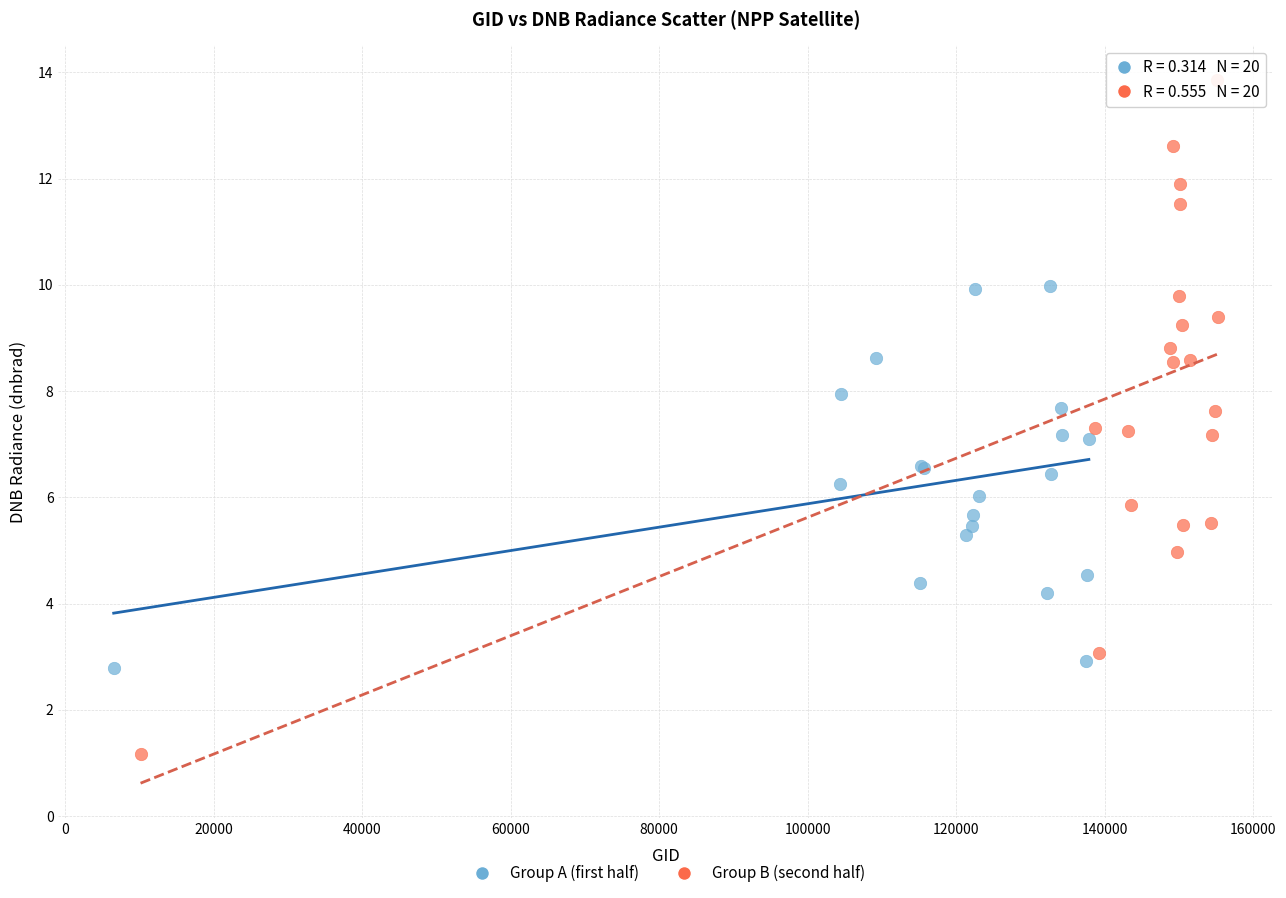

Which series contains the lowest Y value?

Group B (second half)